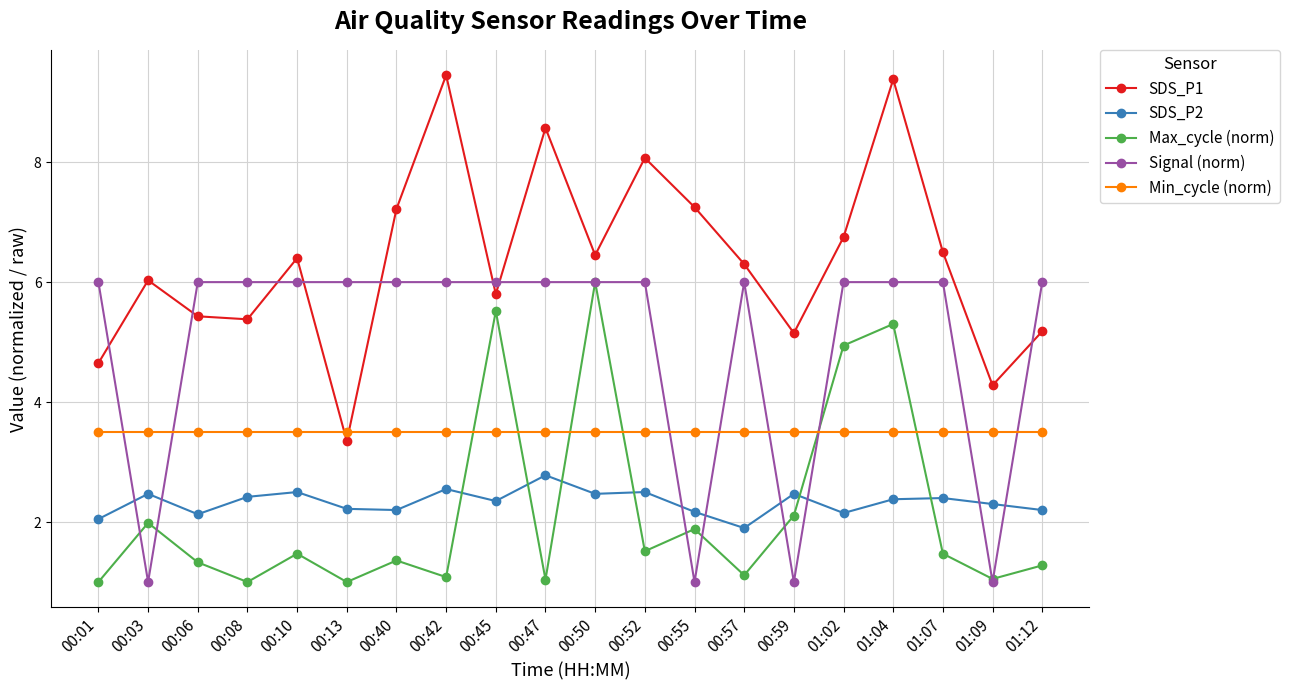

What is the sum of all Max_cycle (norm) values?

43.4